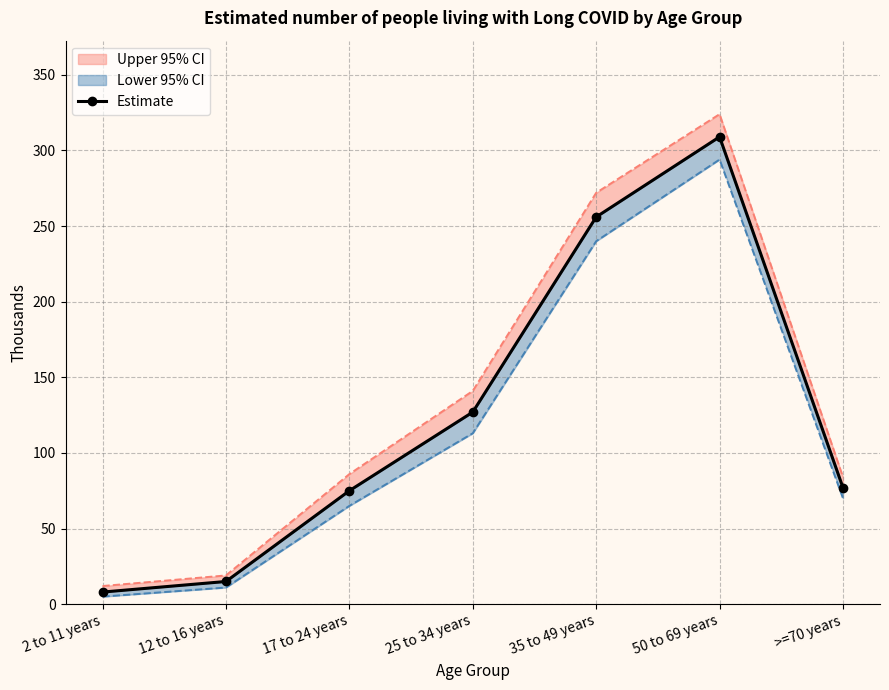

How many interior local peaks (higher than both neighbors) does the data have?

1